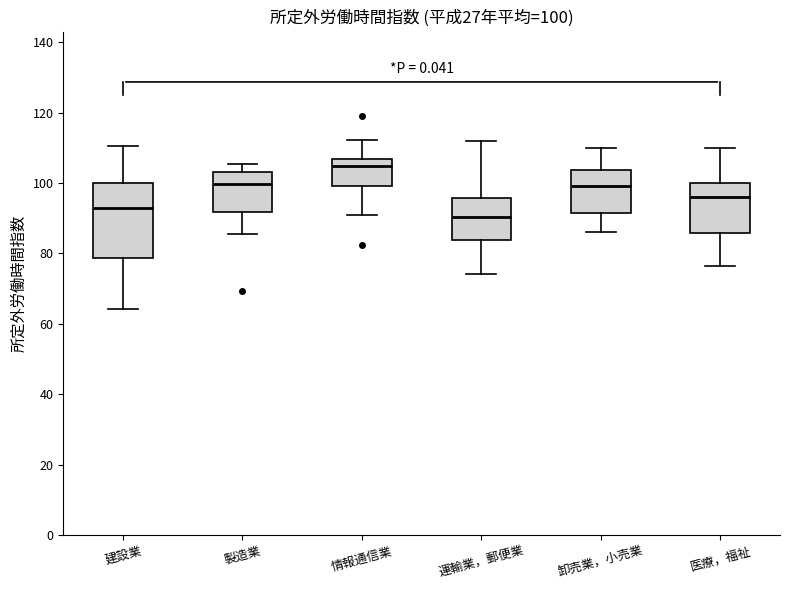

Which box has the lowest median line?

運輸業，郵便業